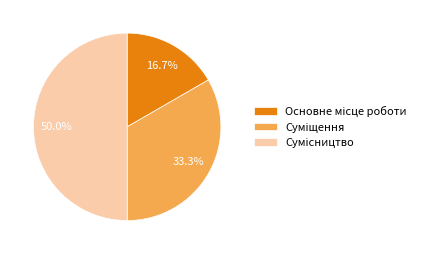

Does Суміщення represent more than half of the total?

No